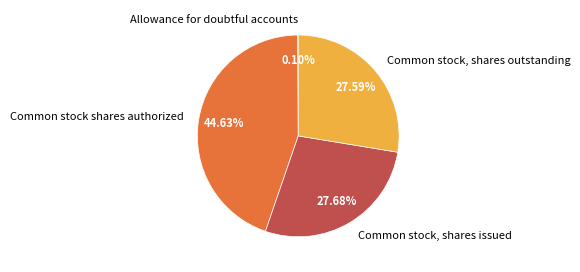

Between Common stock, shares issued and Common stock shares authorized, which is larger?

Common stock shares authorized